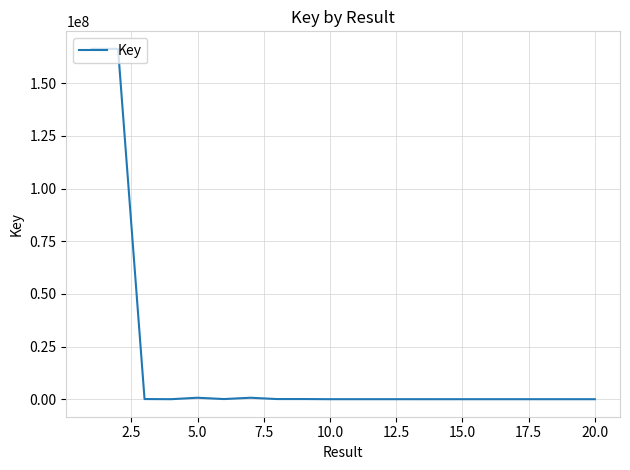

What is the smallest value displayed?

5000